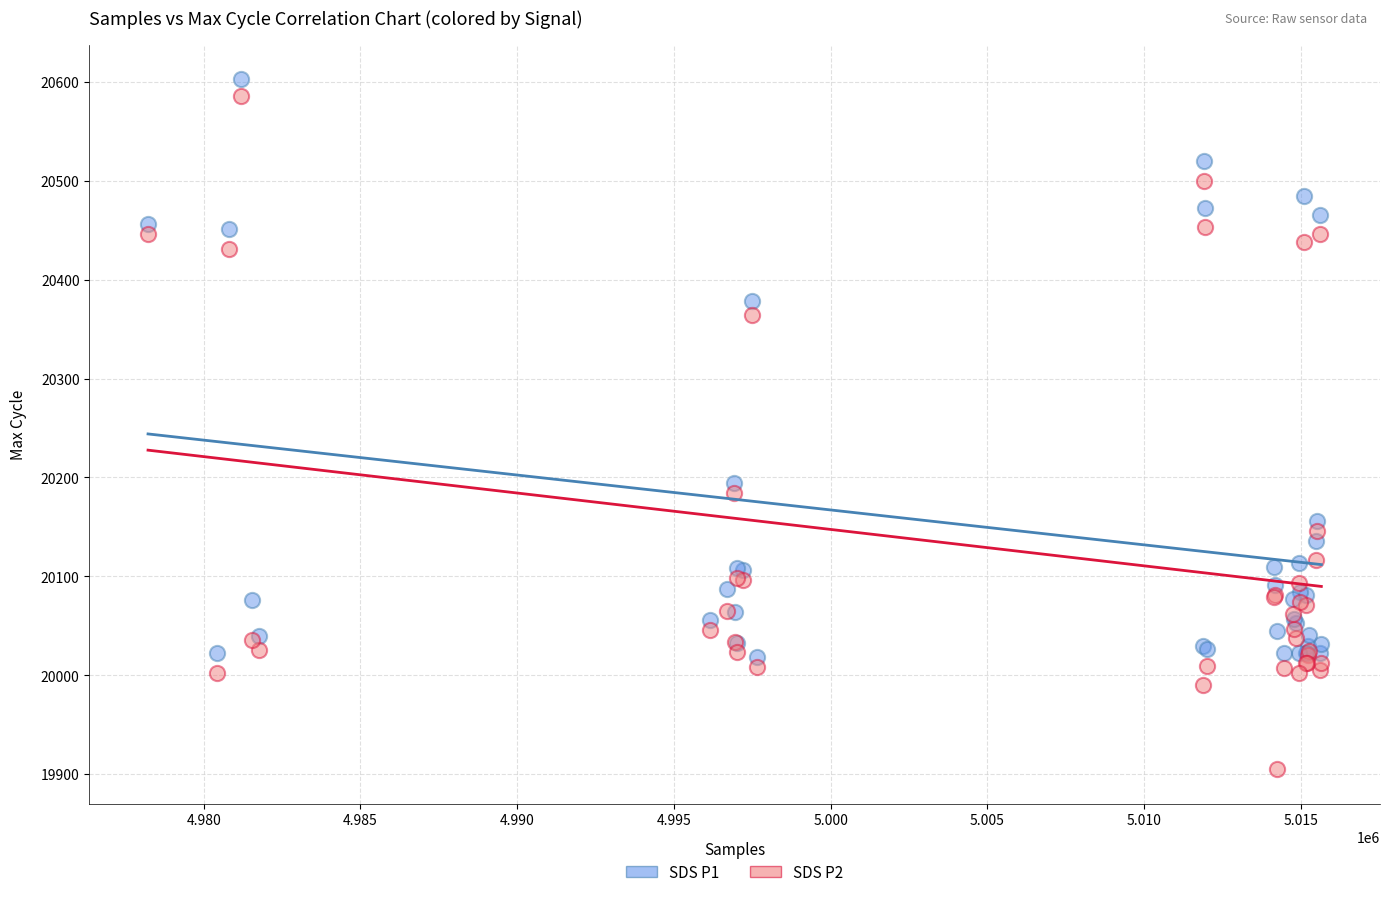

What are all the series names shown in the legend?

SDS P1, SDS P2